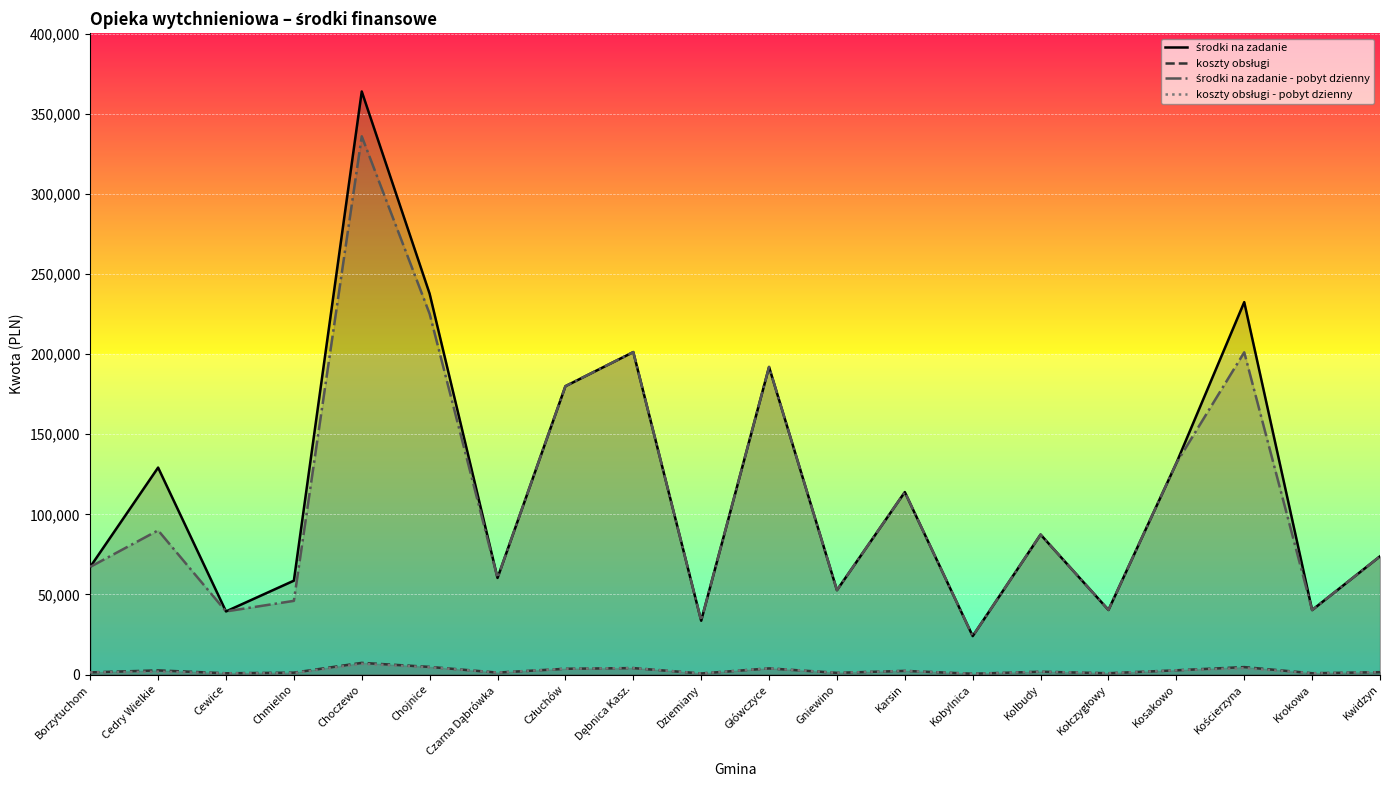

How many lines are shown in the chart?

4